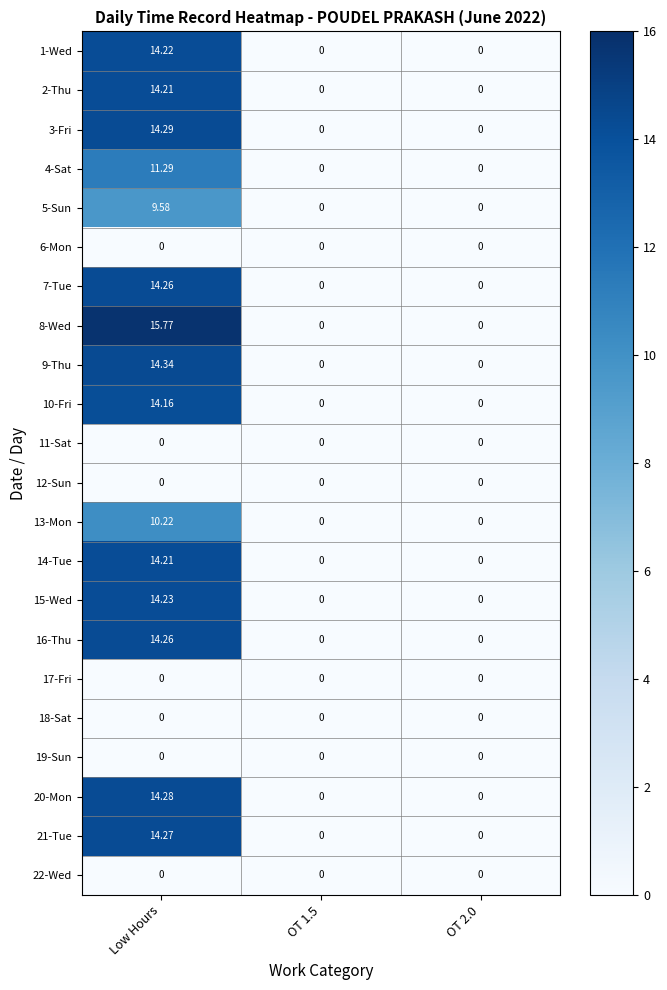

Is the value of 20-Mon at Low Hours greater than the value of 16-Thu at Low Hours?

Yes